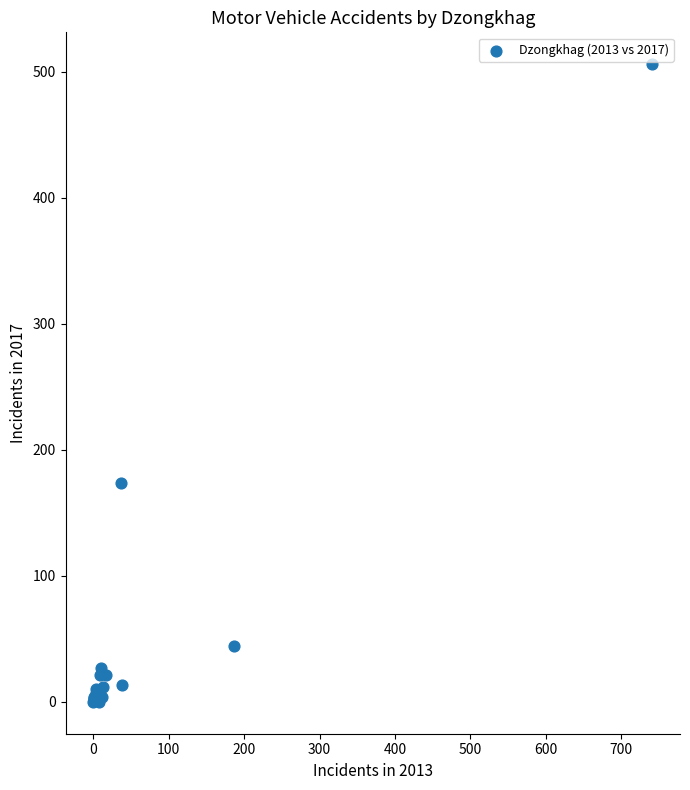

What Y value in the scatter plot is closest to 253?

174